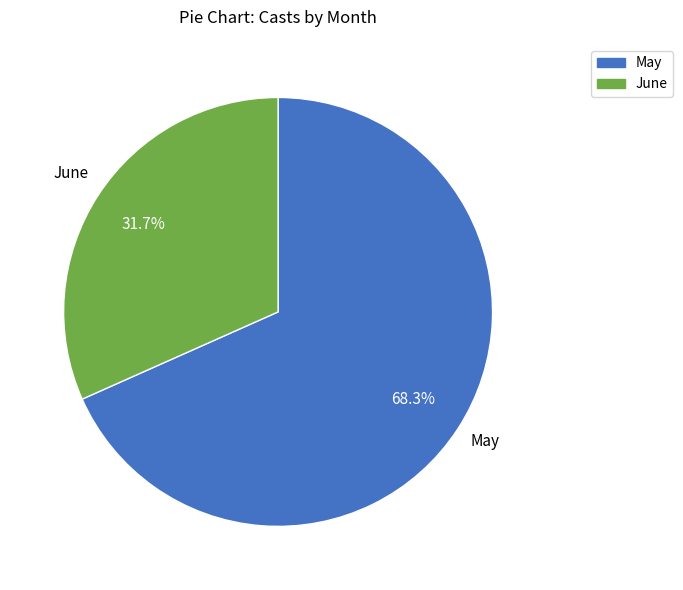

Count the number of slices in the pie.

2